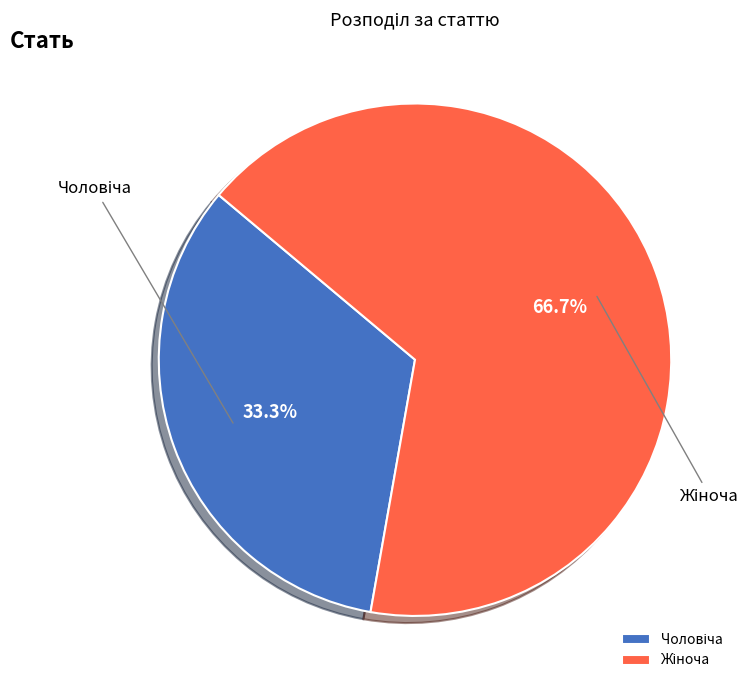

Is there any slice that represents more than half of the pie?

Yes